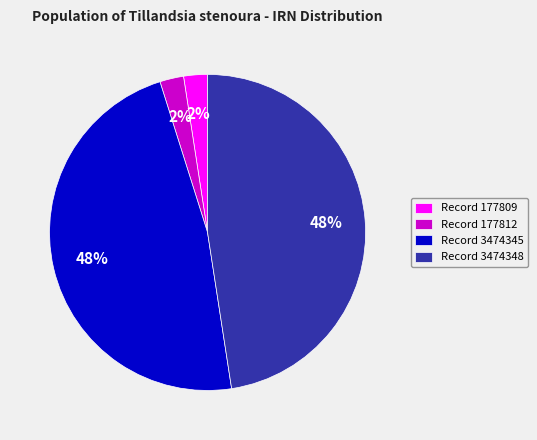

How many segments does this pie chart have?

4